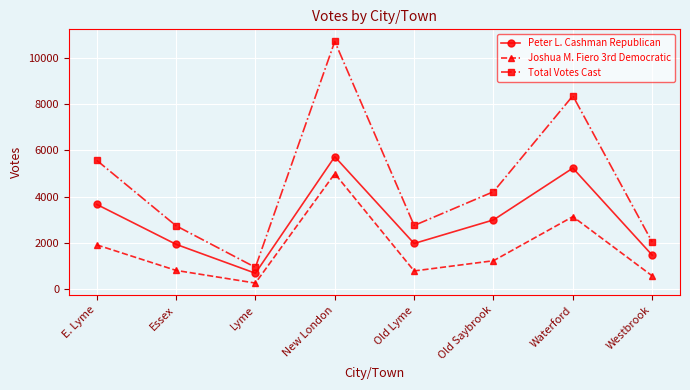

True or false: Joshua M. Fiero 3rd Democratic and Peter L. Cashman Republican cross at least once.

False